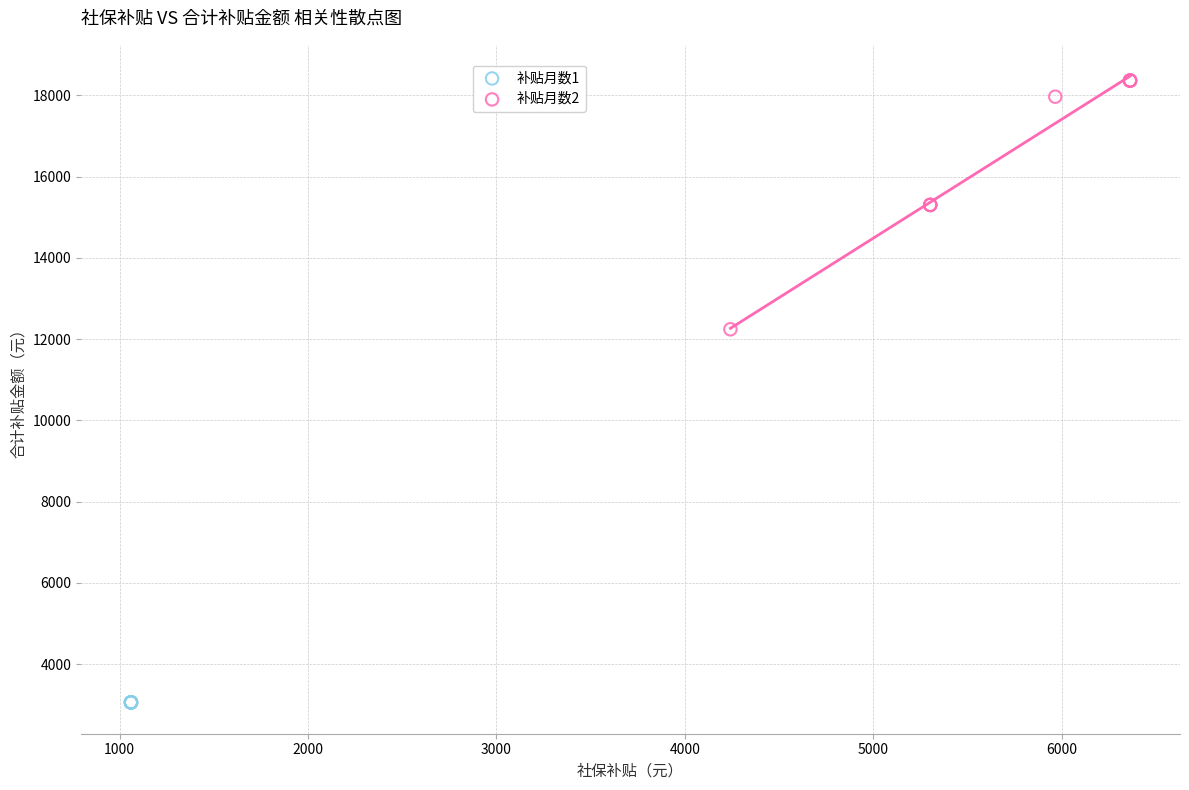

Which series contains the lowest Y value?

补贴月数1